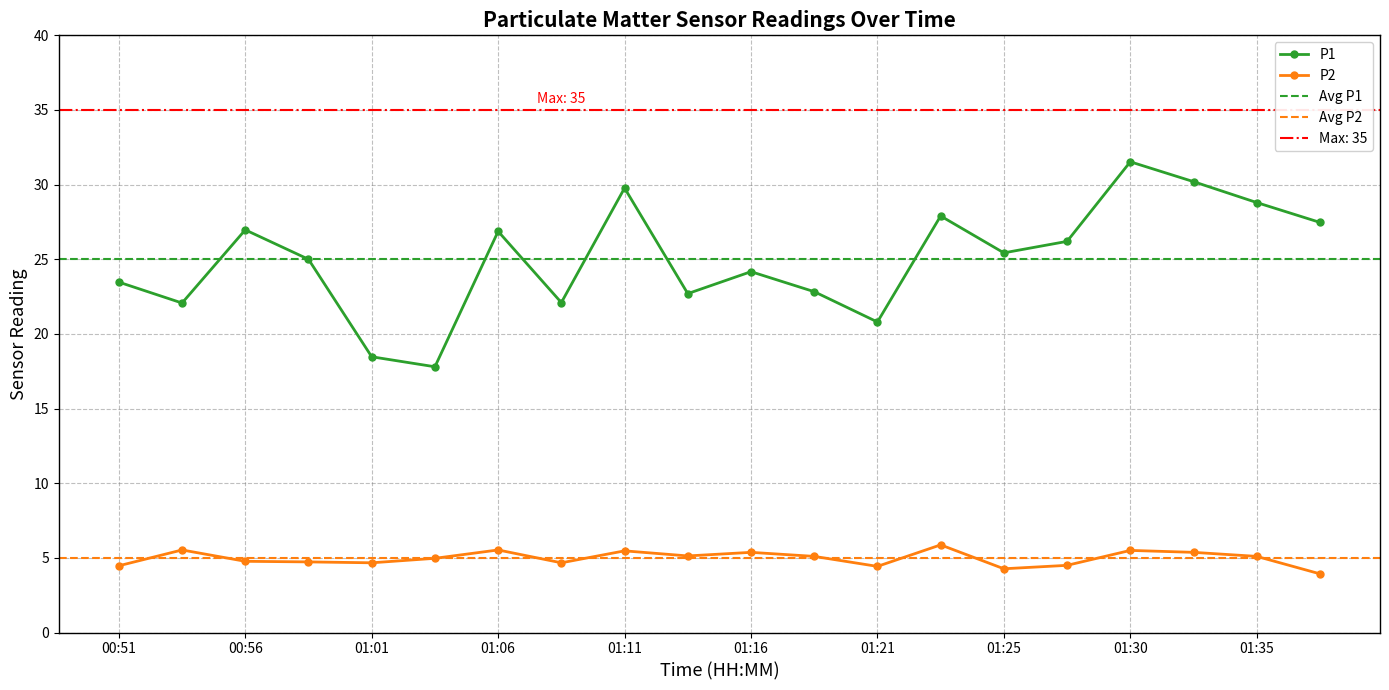

How many lines are shown in the chart?

2